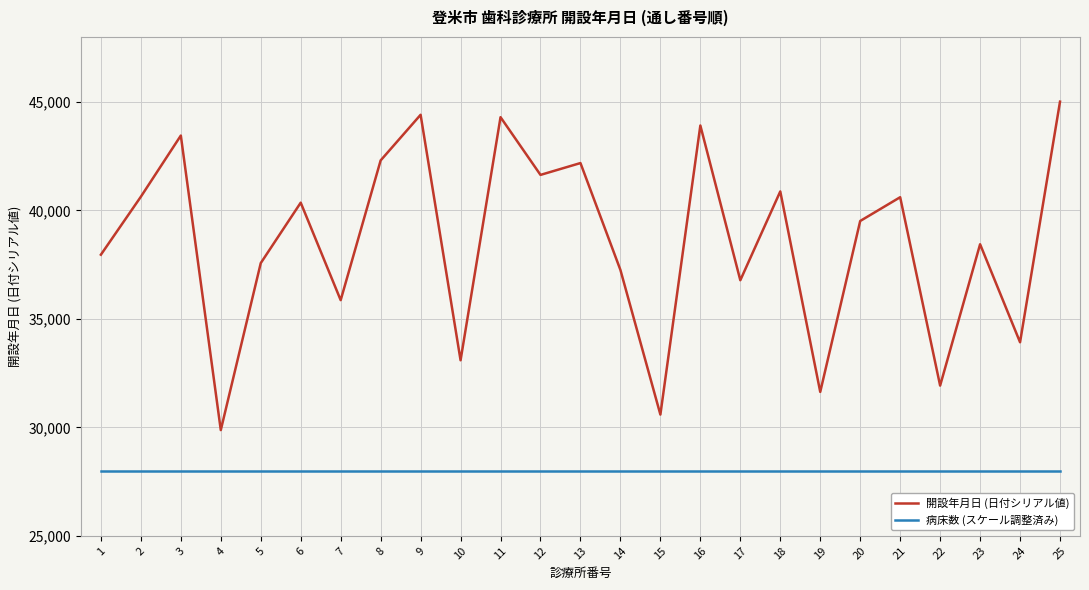

The value of 病床数 (スケール調整済み) at 20 is 28000. True or false?

True